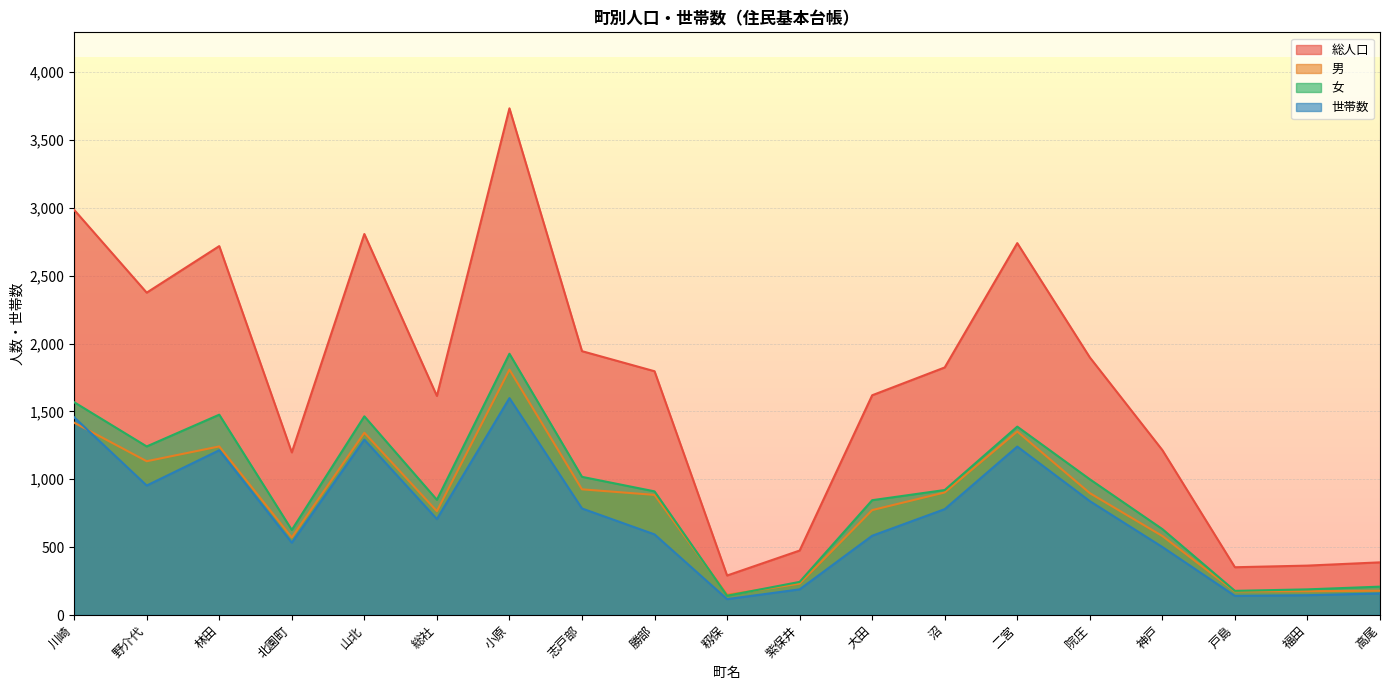

Between 総社 and 院庄, which is larger?

院庄